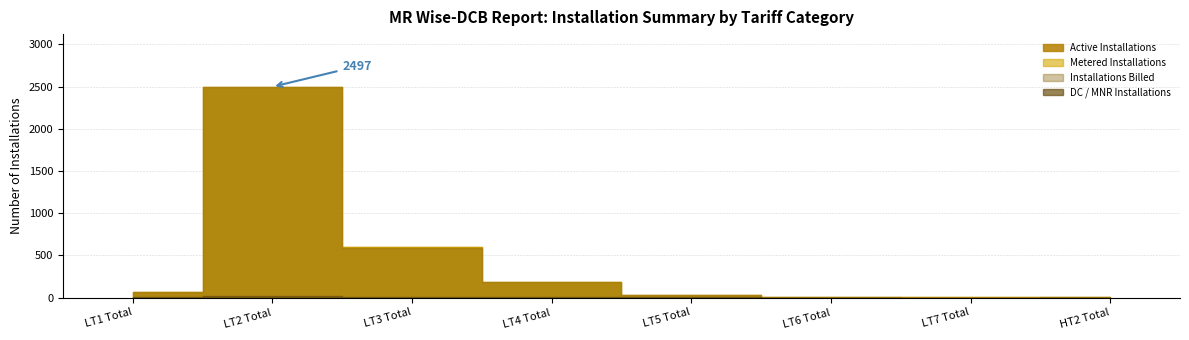

What is the sum of the DC / MNR Installations values at LT3 Total and LT5 Total?

3